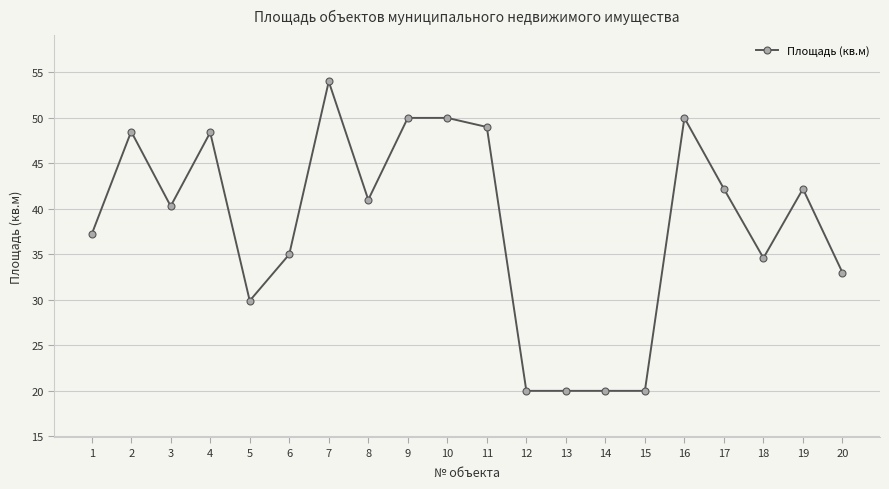

How many lines are shown in the chart?

1